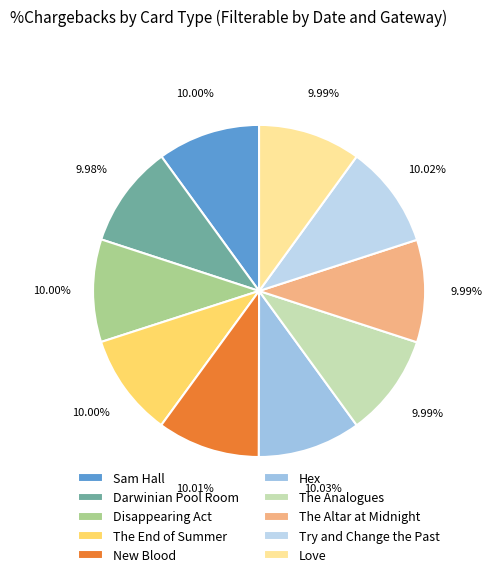

What percentage is the Sam Hall slice, to the nearest percent?

10%